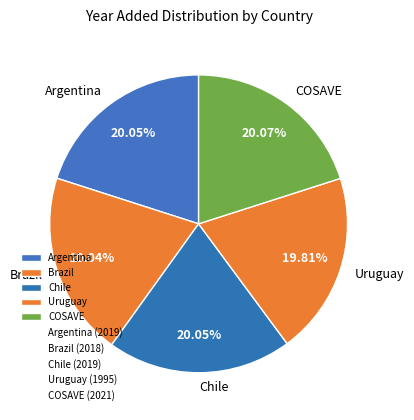

The COSAVE slice represents 20% of the pie. True or false?

True